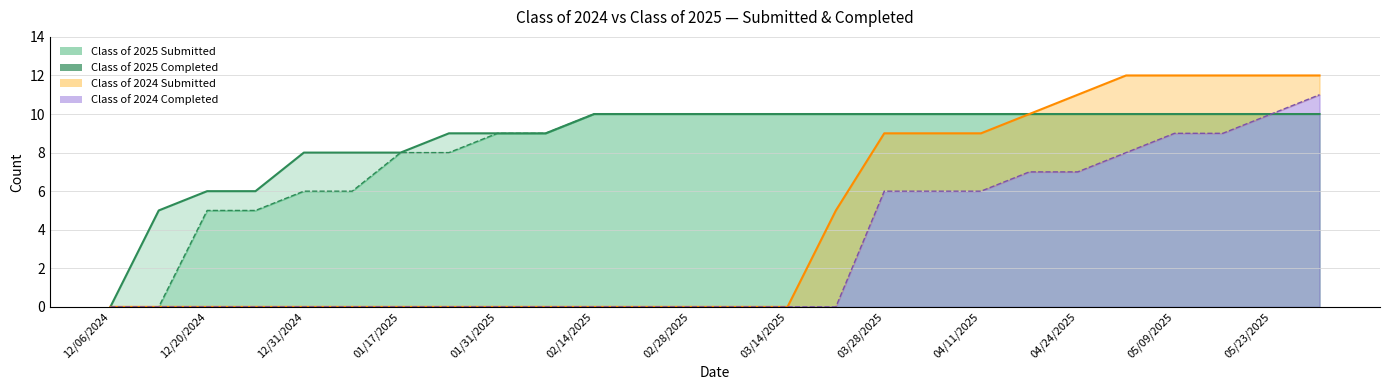

At which label is Class of 2024 Submitted closest to 6?

03/21/2025